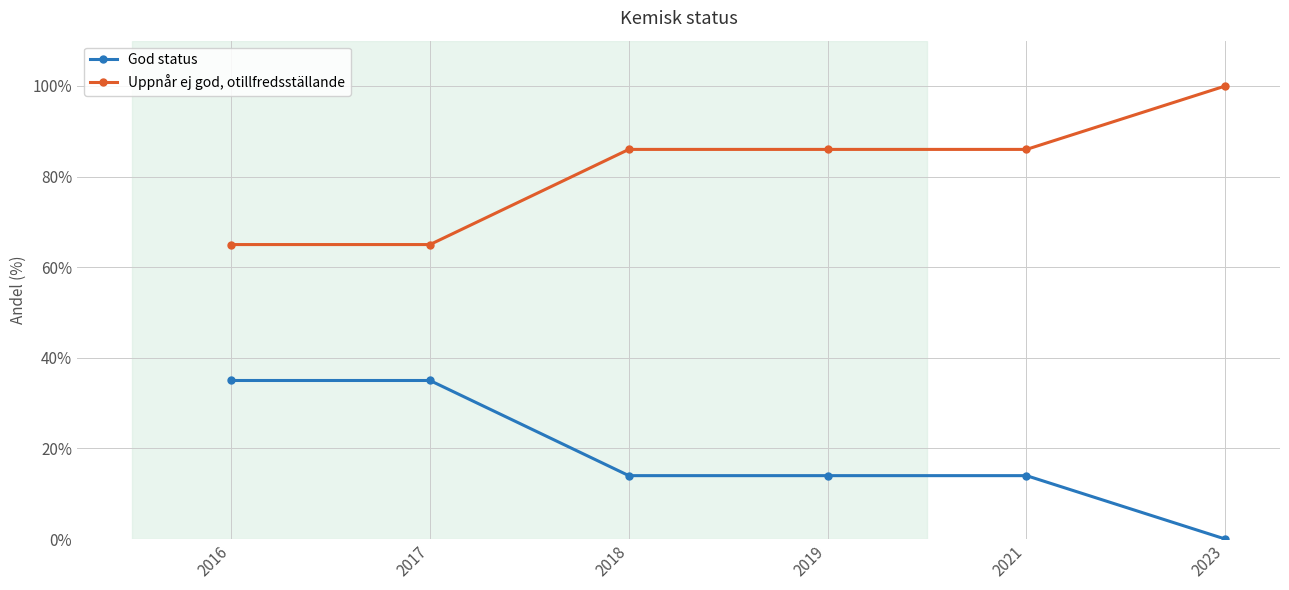

What is the spread (max minus min) of values at 2018?

72